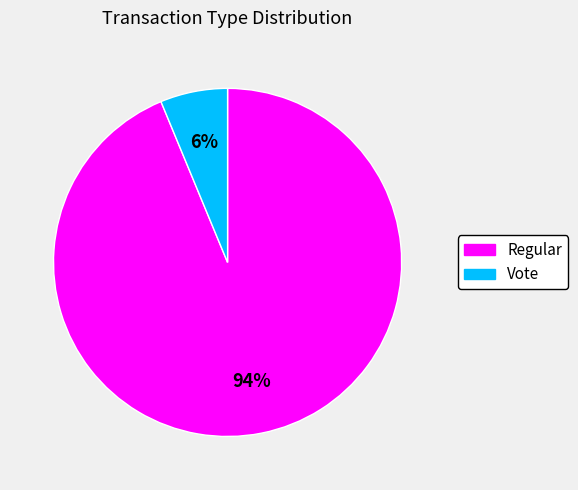

What percentage is the Regular slice, to the nearest percent?

94%